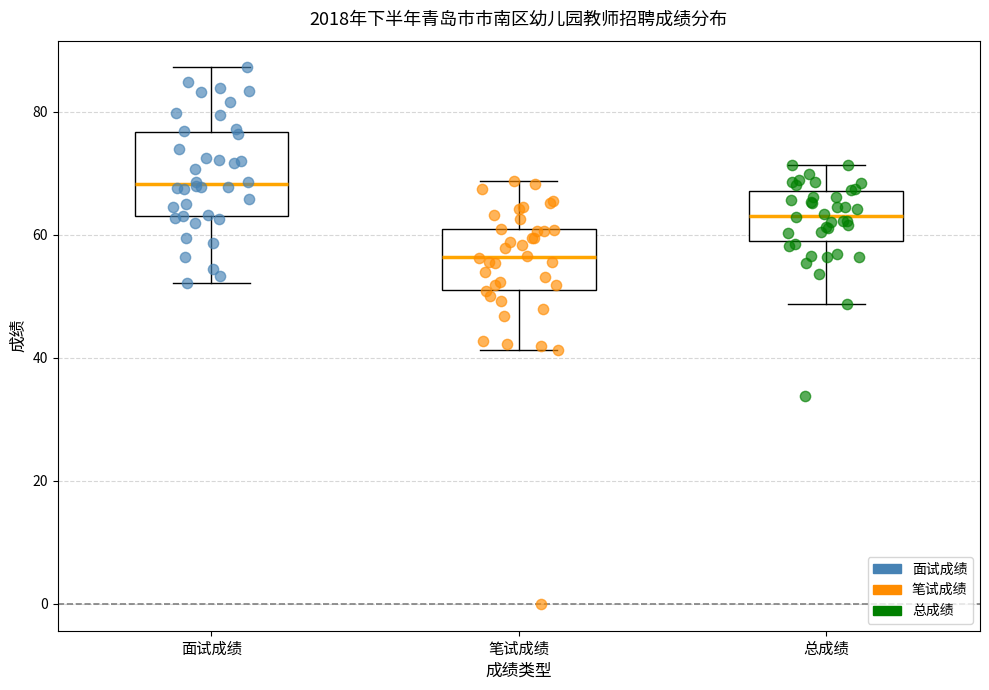

Reading left to right, read every box against the y-axis: the position of its median line, the range the box covers, and the ends of its whiskers. The values are not printed on the chart, so give them approximately, as read against the axis.

面试成绩: median 68, box 64 to 76, whiskers 52 to 88
笔试成绩: median 56, box 52 to 60, whiskers 42 to 68
总成绩: median 64, box 58 to 68, whiskers 48 to 72